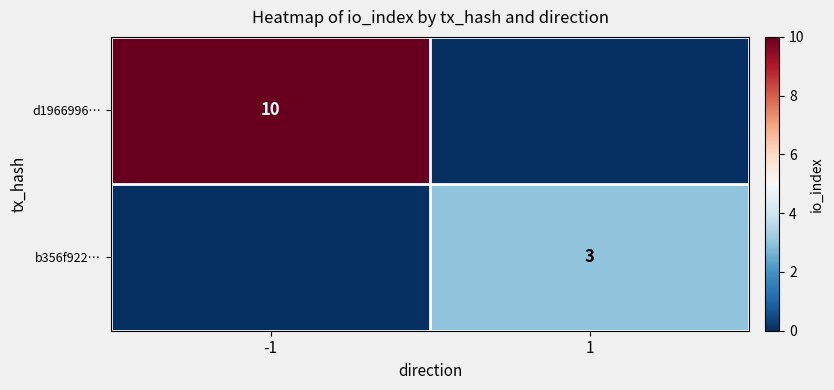

Is it true that d1966996… equals 10 at -1?

True